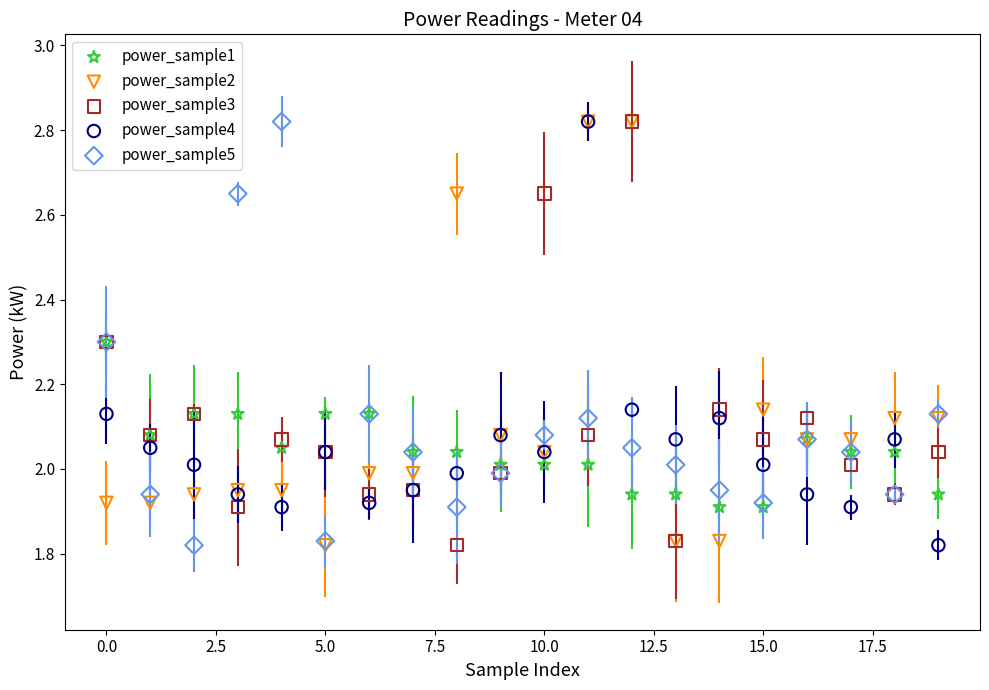

What are all the series names shown in the legend?

power_sample1, power_sample2, power_sample3, power_sample4, power_sample5